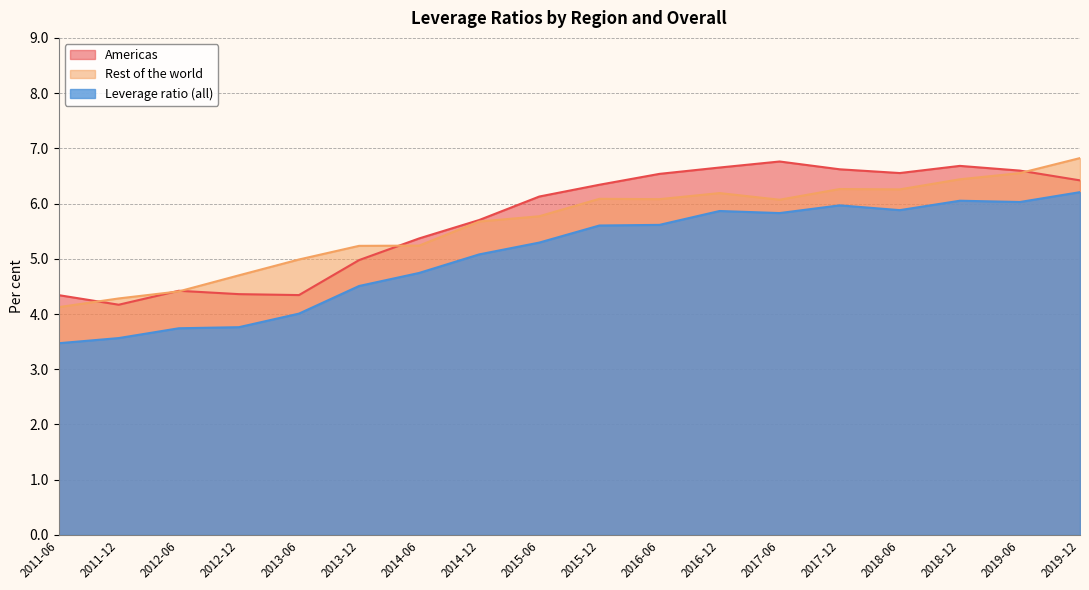

Is the value of Americas at 2011-06 greater than the value of Rest of the world at 2019-06?

No